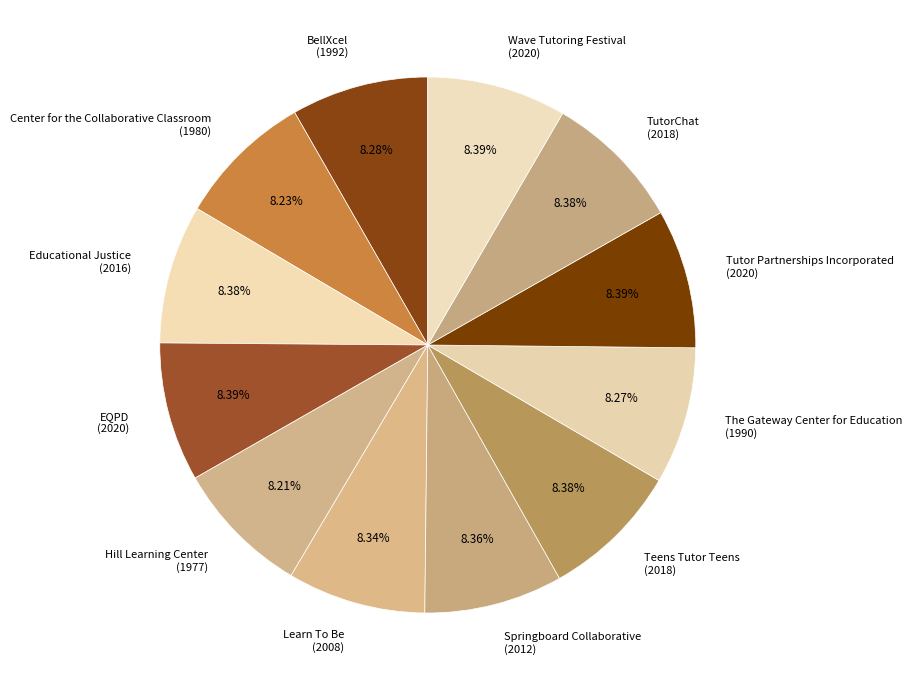

To the nearest percent, what percentage of the pie is The Gateway Center for Education?

8%